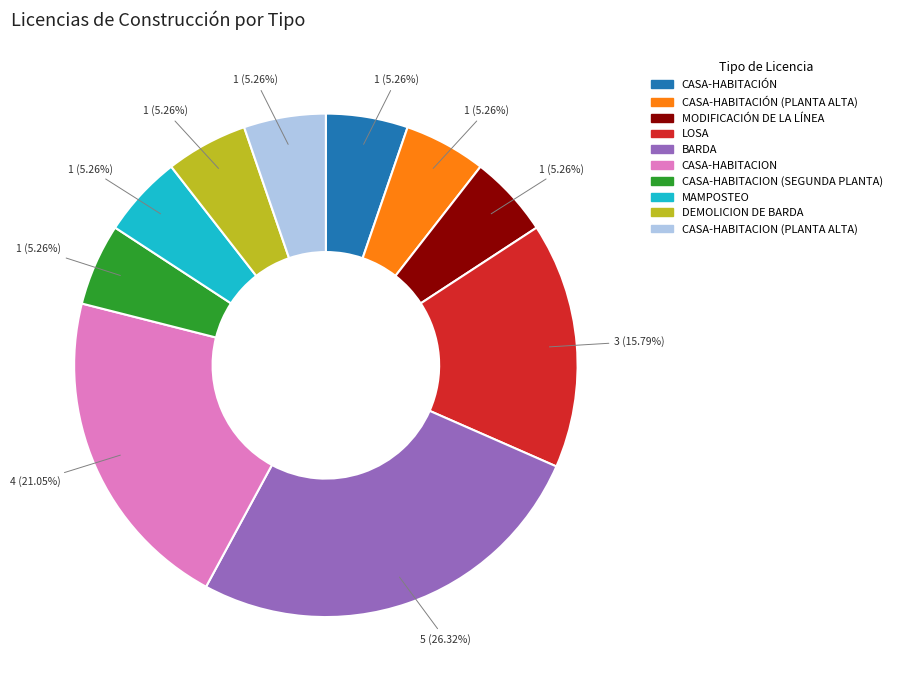

Is it true that MODIFICACIÓN DE LA LÍNEA is 20% of the pie?

False